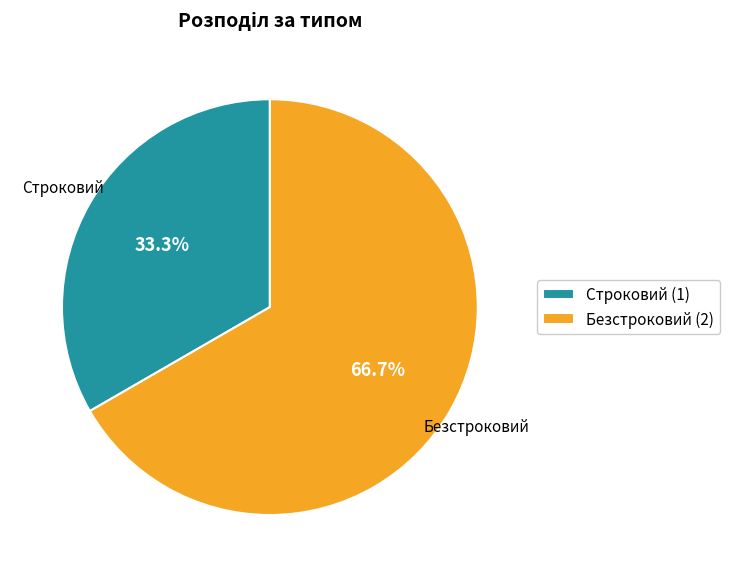

Is it true that Безстроковий is 77% of the pie?

False